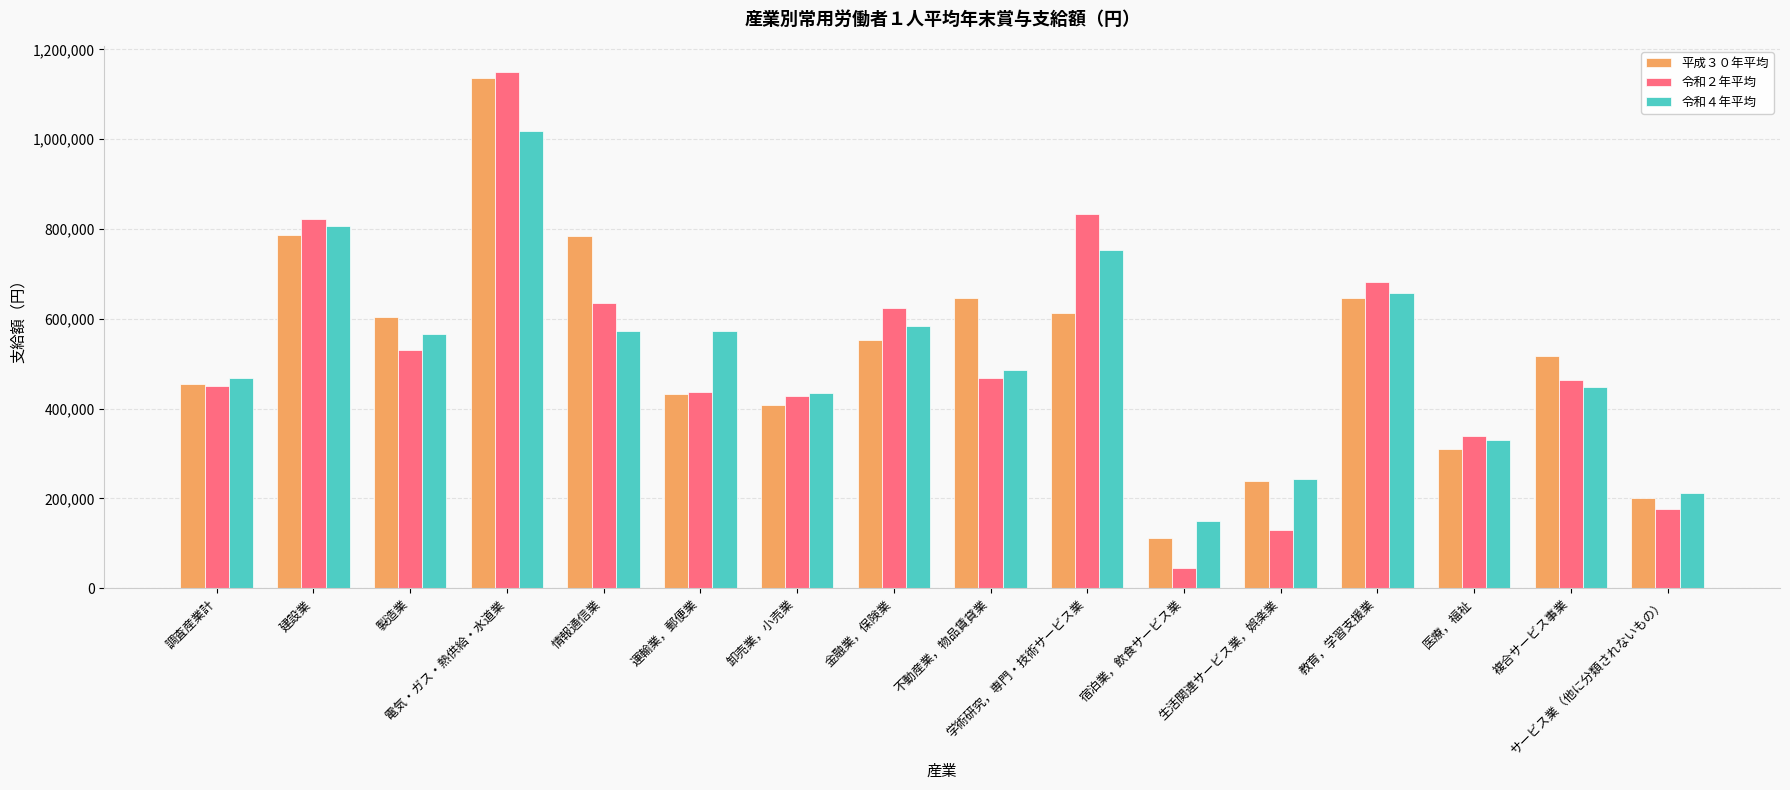

What is the difference between the 令和２年平均 values at 教育，学習支援業 and 電気・ガス・熱供給・水道業?

469070